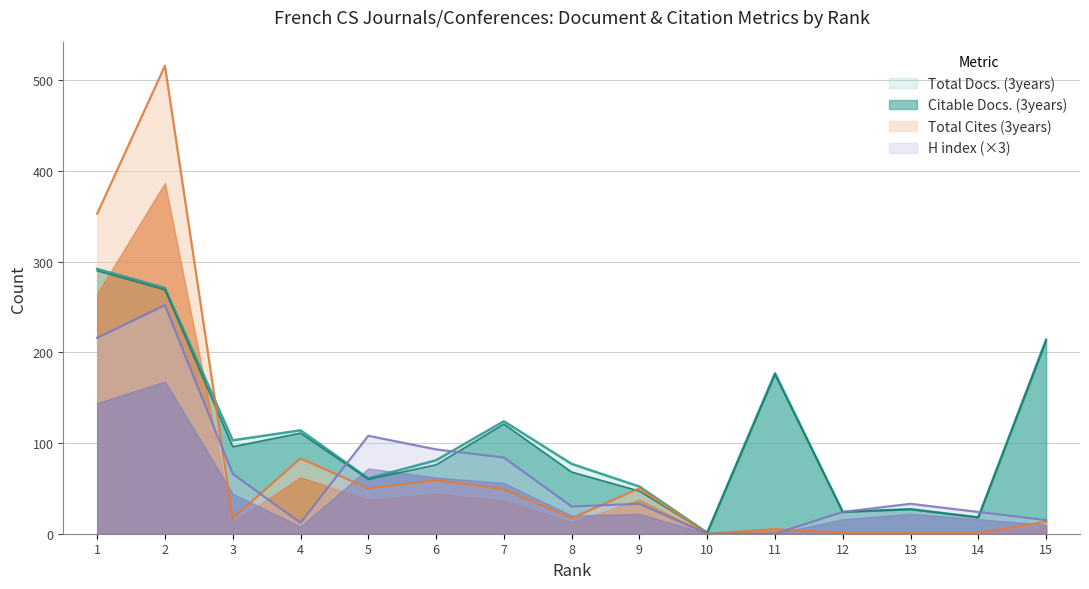

How many data points does each series have?

15